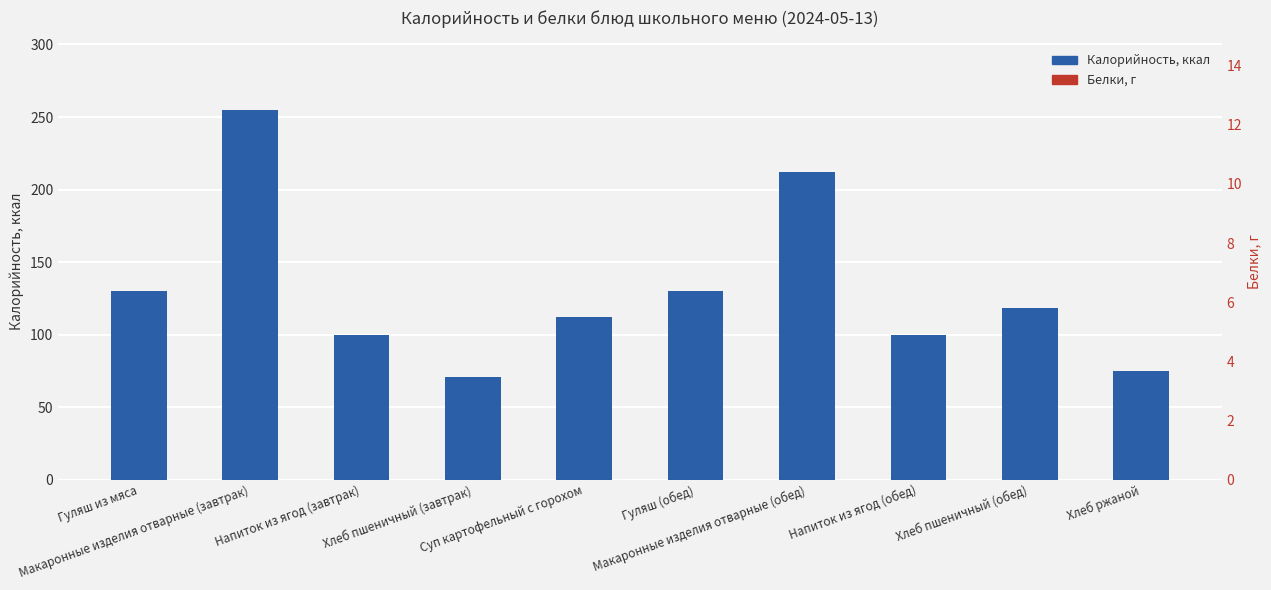

What is the label of the 9th bar from the left?

Хлеб пшеничный (обед)